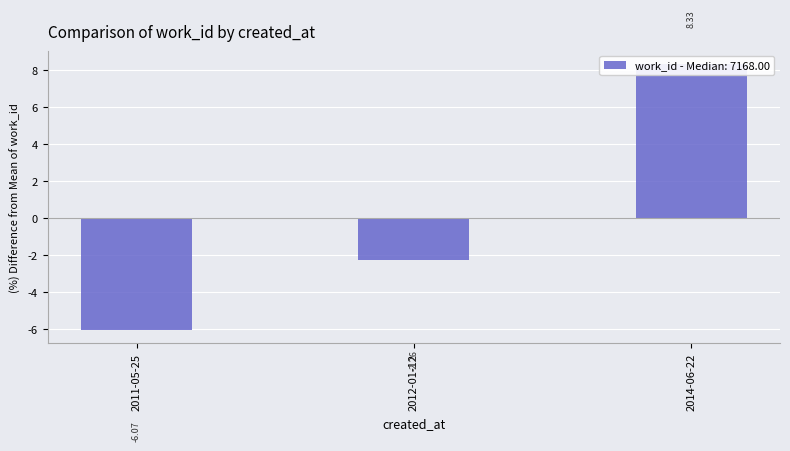

Reading right to left, list all the values displayed in this chart.

2014-06-22=8.3	2012-01-12=-2.3	2011-05-25=-6.1